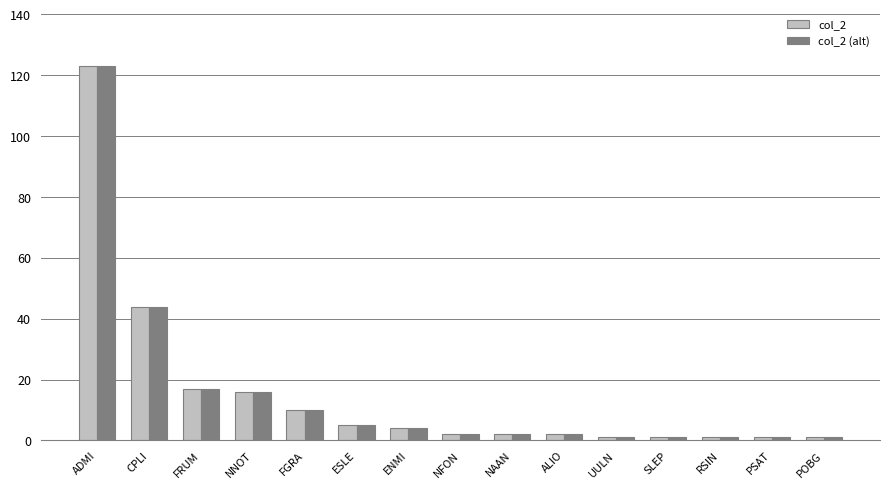

The value of col_2 (alt) at RSIN is 1. True or false?

True